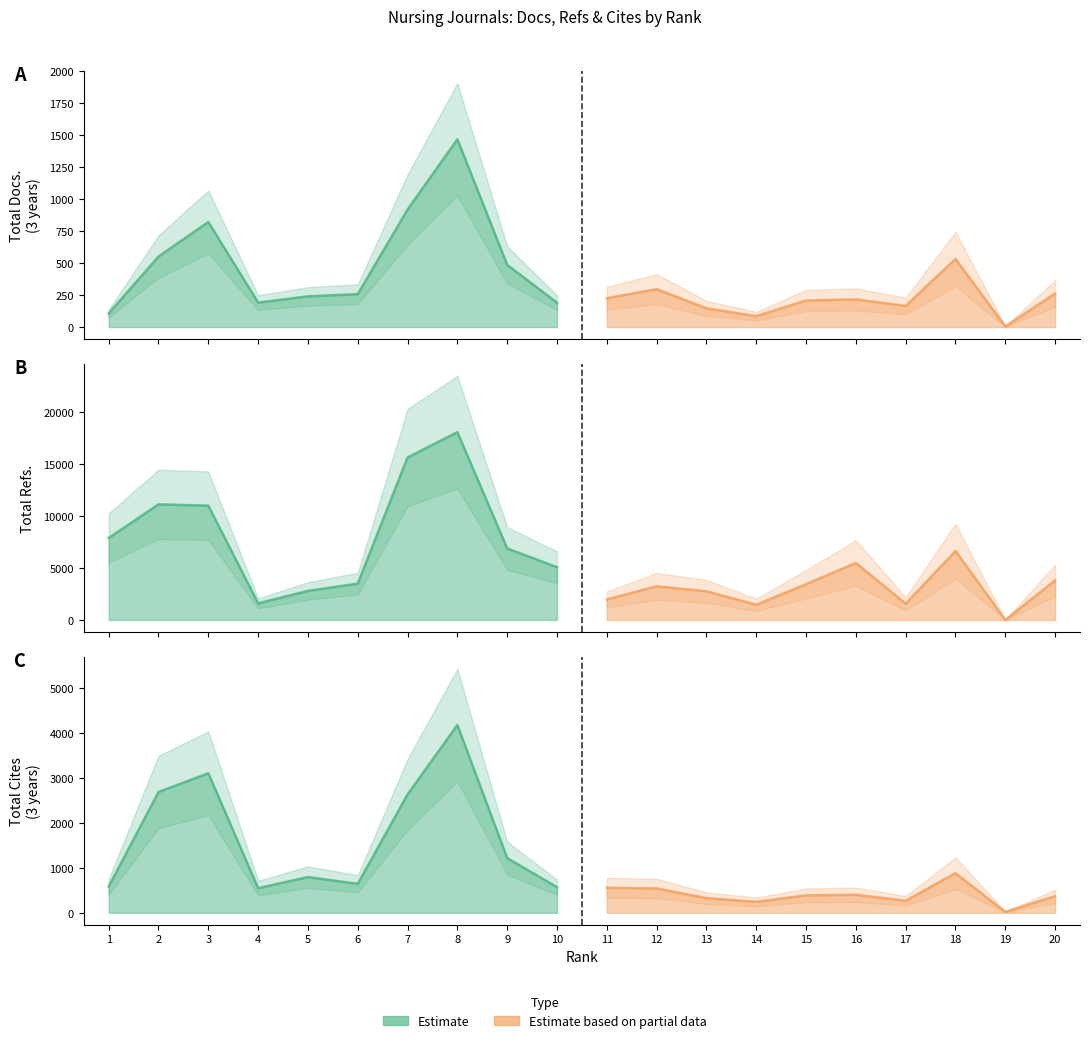

Reading left to right, list all the values displayed in this chart.

Total Docs. (3years): 106	551	821	191	240	257	918	1467	486	190	225	296	147	85	208	216	165	532	5	262
Total Refs.: 7898	11138	11012	1598	2798	3498	15658	18096	6889	5084	1970	3242	2760	1461	3442	5493	1563	6642	0	3814
Total Cites (3years): 583	2685	3102	547	794	643	2631	4174	1217	568	555	542	325	243	387	401	267	880	19	369